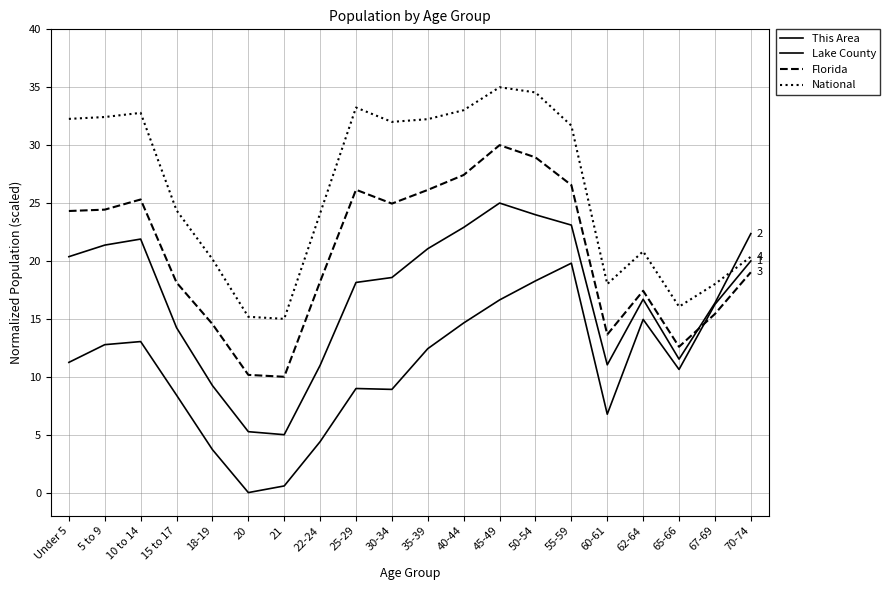

The value of National at 70-74 is 20.4. True or false?

True